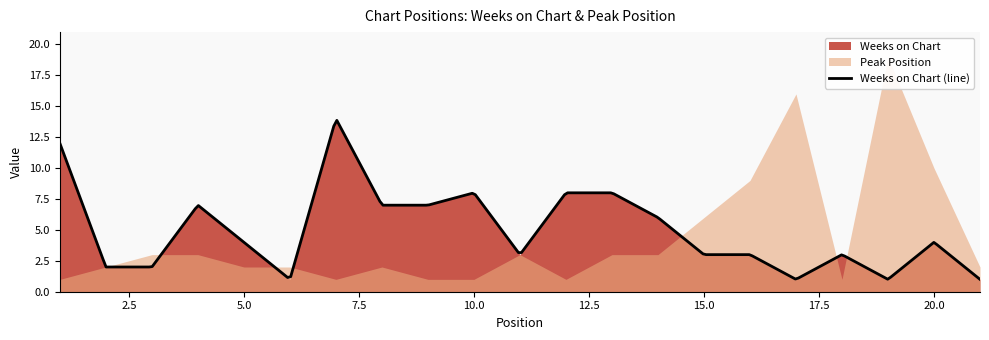

Rank the categories by Weeks on Chart value from lowest to highest.

6, 17, 19, 21, 2, 3, 11, 15, 16, 18, 5, 20, 14, 4, 8, 9, 10, 12, 13, 1, 7